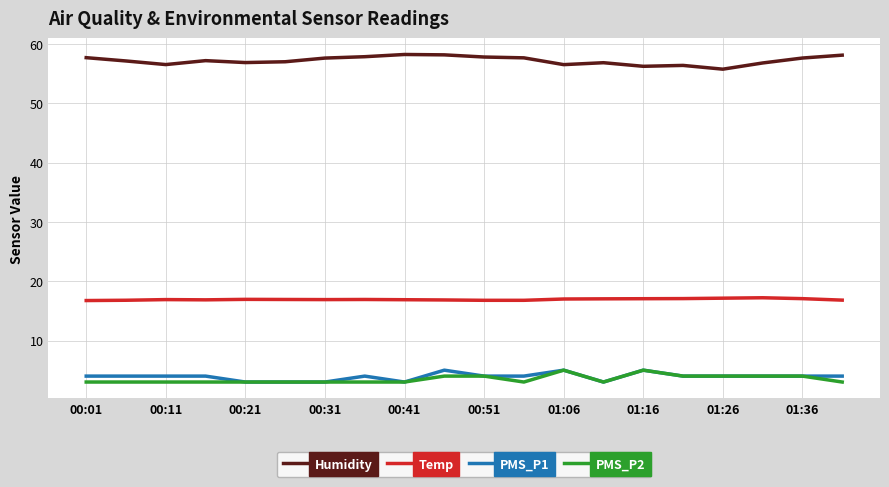

True or false: Humidity and PMS_P2 cross at least once.

False